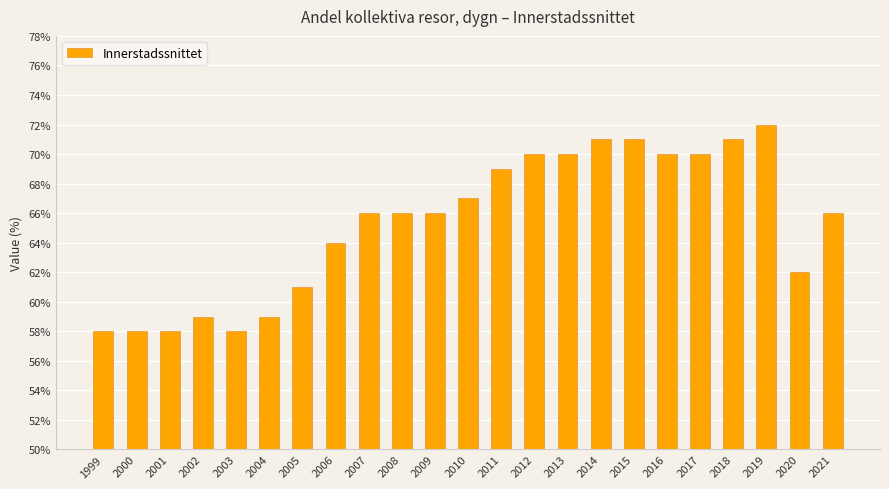

What is the difference between the values at 1999 and 2012?

12